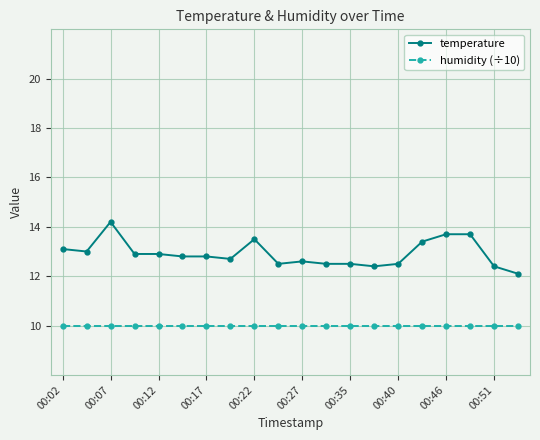

Rank the series by their average value, from highest to lowest.

temperature, humidity (÷10)